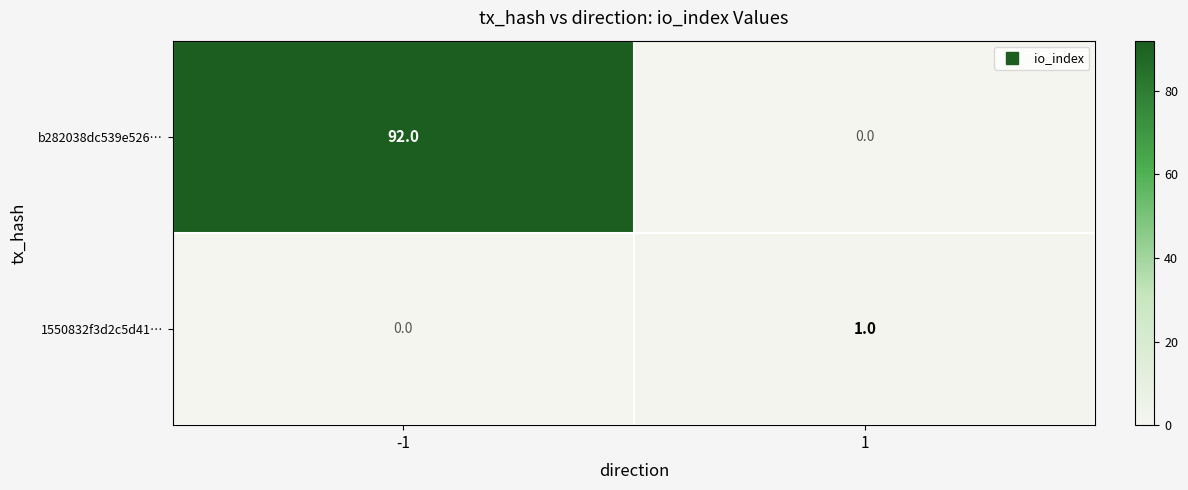

What is the maximum value shown in the chart?

92